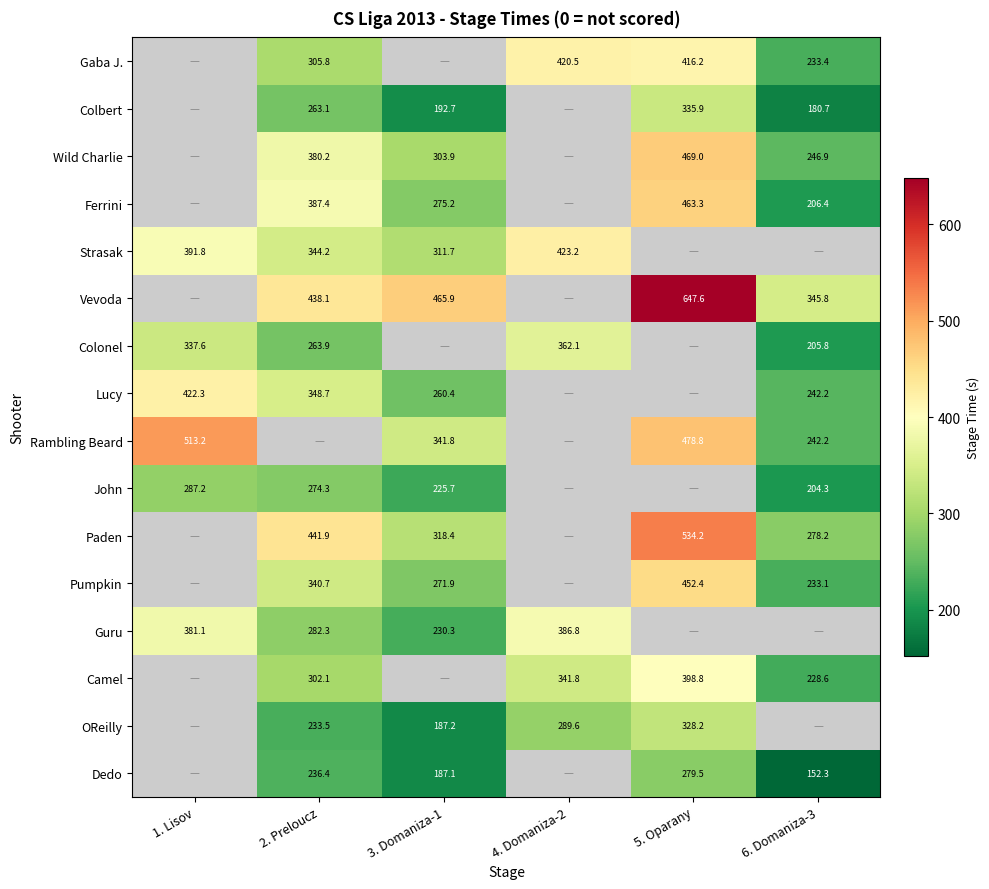

What is the sum of the Ferrini values at 6. Domaniza-3 and 5. Oparany?

669.7